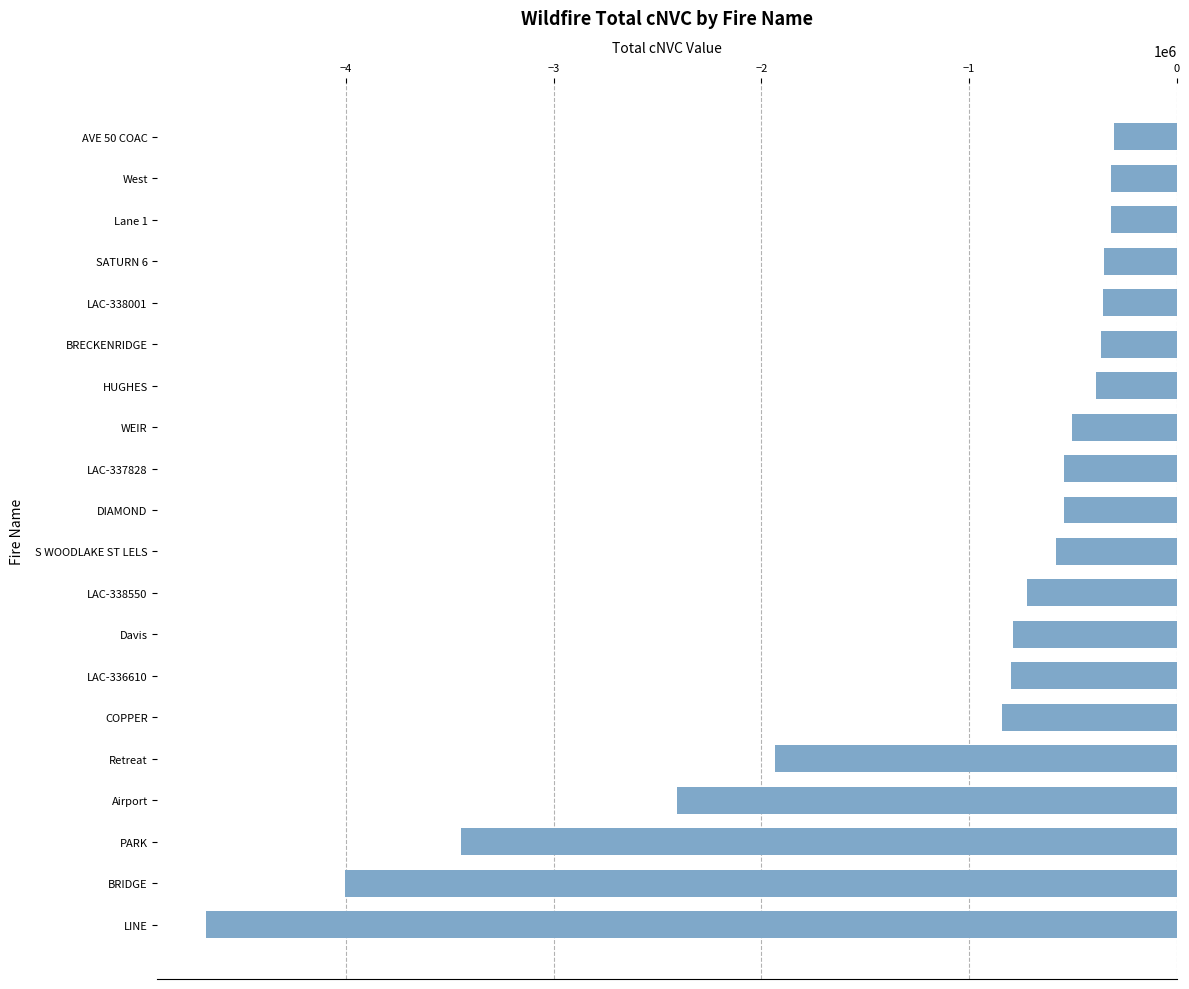

What is the change in value from WEIR to BRECKENRIDGE?

+140425